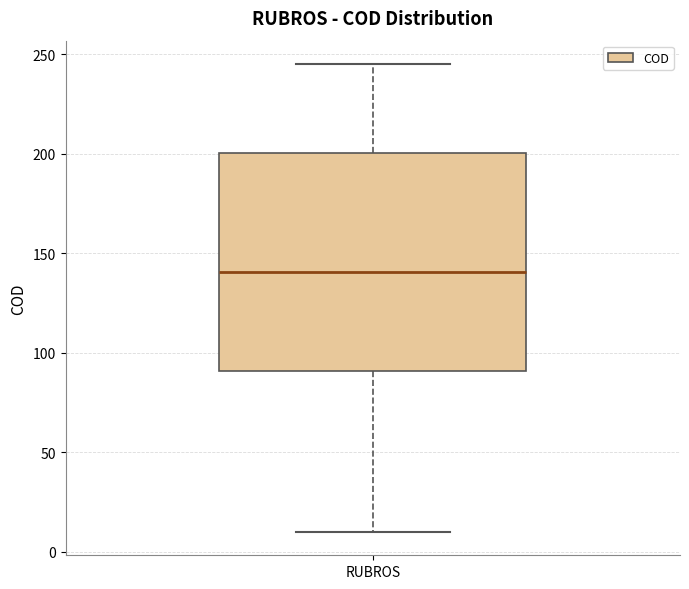

Transcribe this box plot: give where the median line is, the range the box spans, and where the two whiskers end, as read against the y-axis. The values are not printed on the chart, so give them approximately, as read against the axis.

median 140, box 90 to 200, whiskers 10 to 245